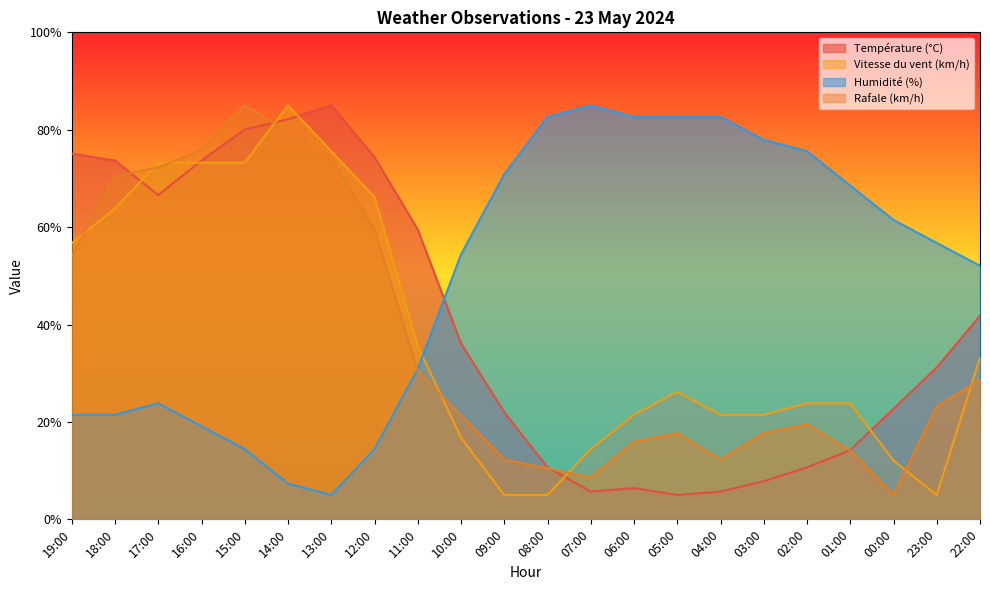

Reading left to right, what are all the values shown in this chart?

Température (°C): 19:00=75.1	18:00=73.7	17:00=66.6	16:00=73.7	15:00=80.0	14:00=82.2	13:00=85.0	12:00=74.4	11:00=59.5	10:00=36.2	09:00=22.0	08:00=10.7	07:00=5.7	06:00=6.4	05:00=5.0	04:00=5.7	03:00=7.8	02:00=10.7	01:00=14.2	00:00=22.7	23:00=31.2	22:00=41.8
Vitesse du vent (km/h): 19:00=56.8	18:00=63.8	17:00=73.2	16:00=73.2	15:00=73.2	14:00=85.0	13:00=75.6	12:00=66.2	11:00=35.6	10:00=16.8	09:00=5.0	08:00=5.0	07:00=14.4	06:00=21.5	05:00=26.2	04:00=21.5	03:00=21.5	02:00=23.8	01:00=23.8	00:00=12.1	23:00=5.0	22:00=33.2
Humidité (%): 19:00=21.5	18:00=21.5	17:00=23.8	16:00=19.1	15:00=14.4	14:00=7.4	13:00=5.0	12:00=14.4	11:00=30.9	10:00=54.4	09:00=70.9	08:00=82.6	07:00=85.0	06:00=82.6	05:00=82.6	04:00=82.6	03:00=77.9	02:00=75.6	01:00=68.5	00:00=61.5	23:00=56.8	22:00=52.1
Rafale (km/h): 19:00=54.1	18:00=70.5	17:00=72.3	16:00=75.9	15:00=85.0	14:00=79.5	13:00=74.1	12:00=59.5	11:00=30.5	10:00=21.4	09:00=12.3	08:00=10.5	07:00=8.6	06:00=15.9	05:00=17.7	04:00=12.3	03:00=17.7	02:00=19.5	01:00=14.1	00:00=5.0	23:00=23.2	22:00=28.6